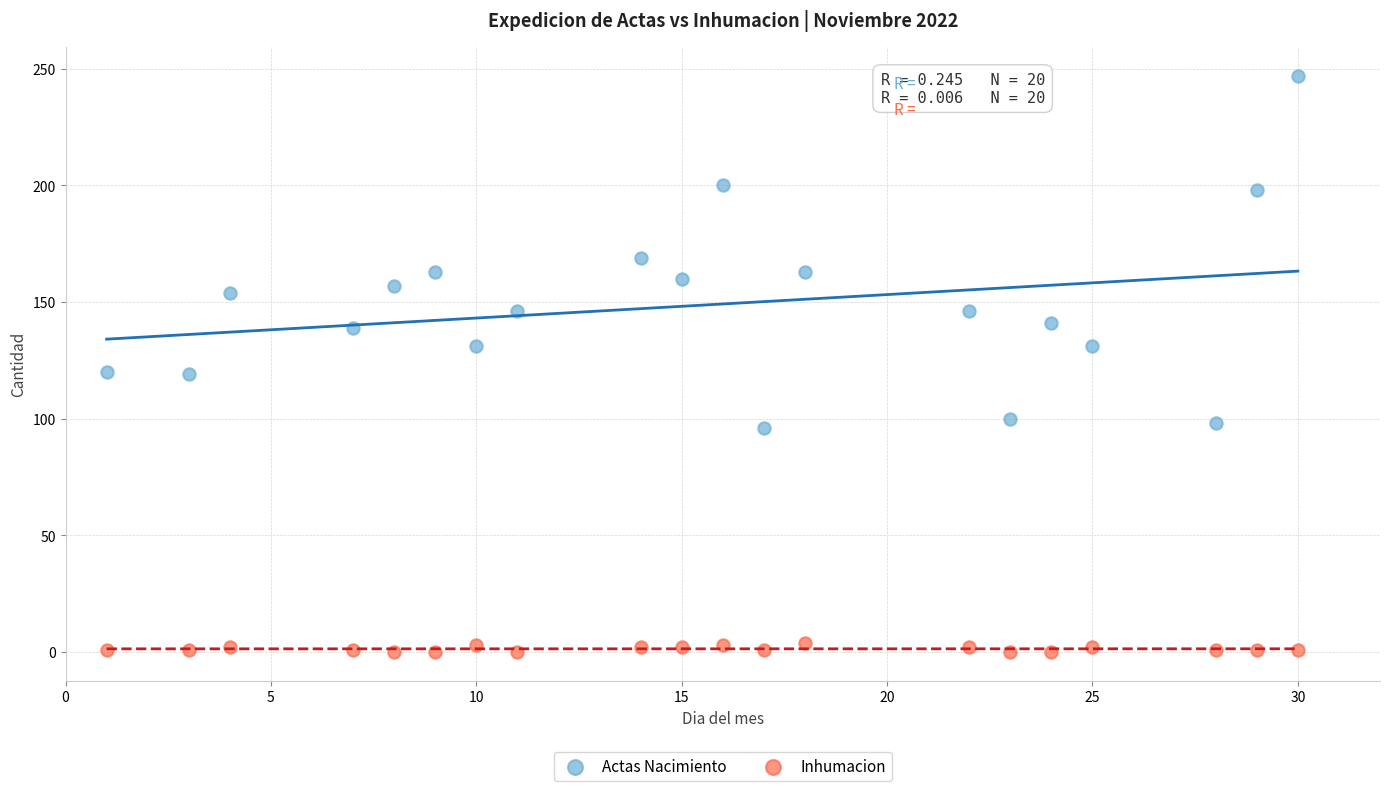

Which series contains the lowest Y value?

Inhumacion